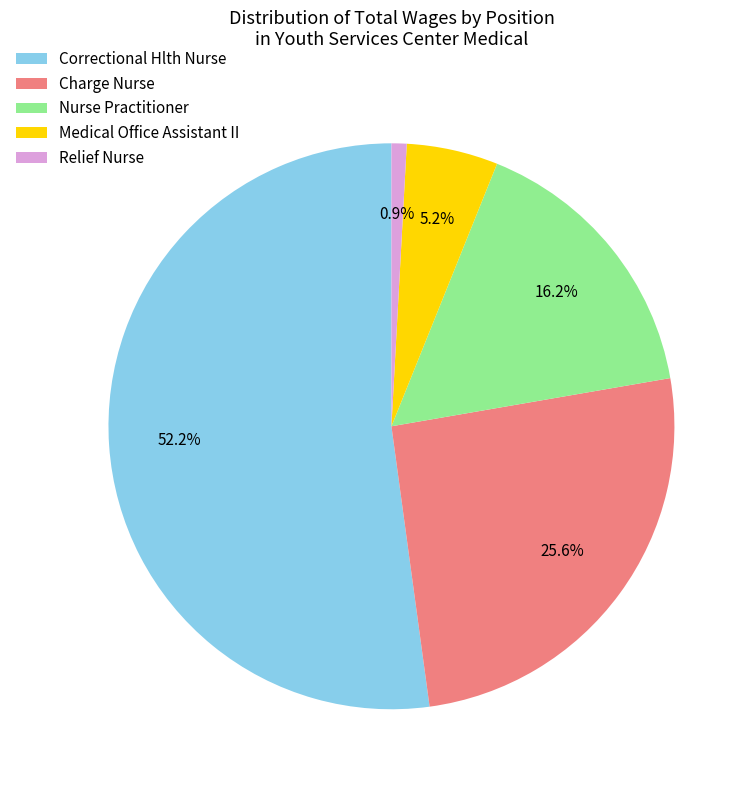

Which category accounts for the majority?

Correctional Hlth Nurse